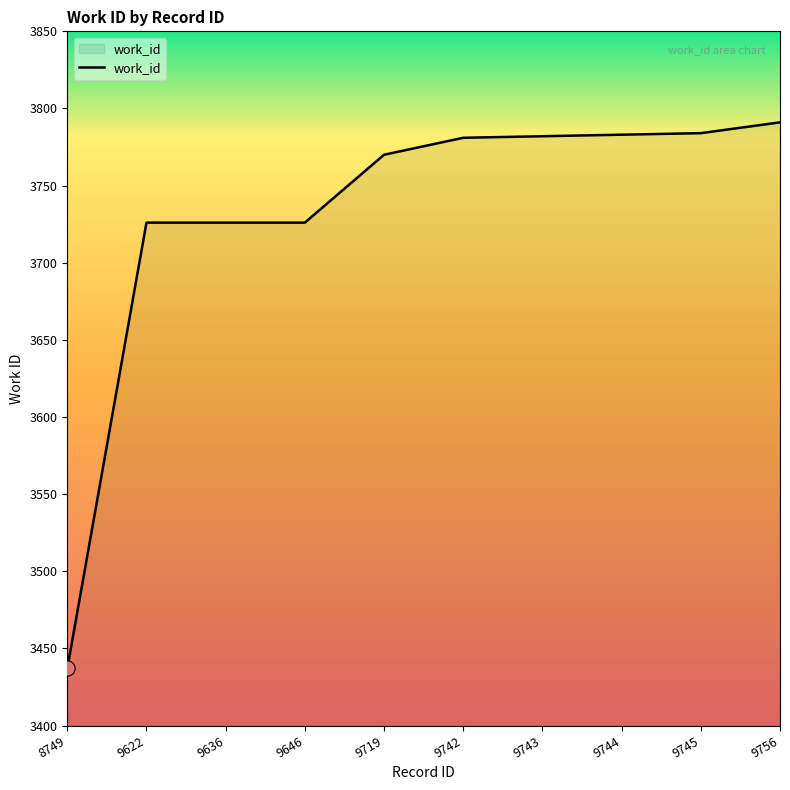

Approximately how many times larger is the value at 9719 compared to 9744?

1.0